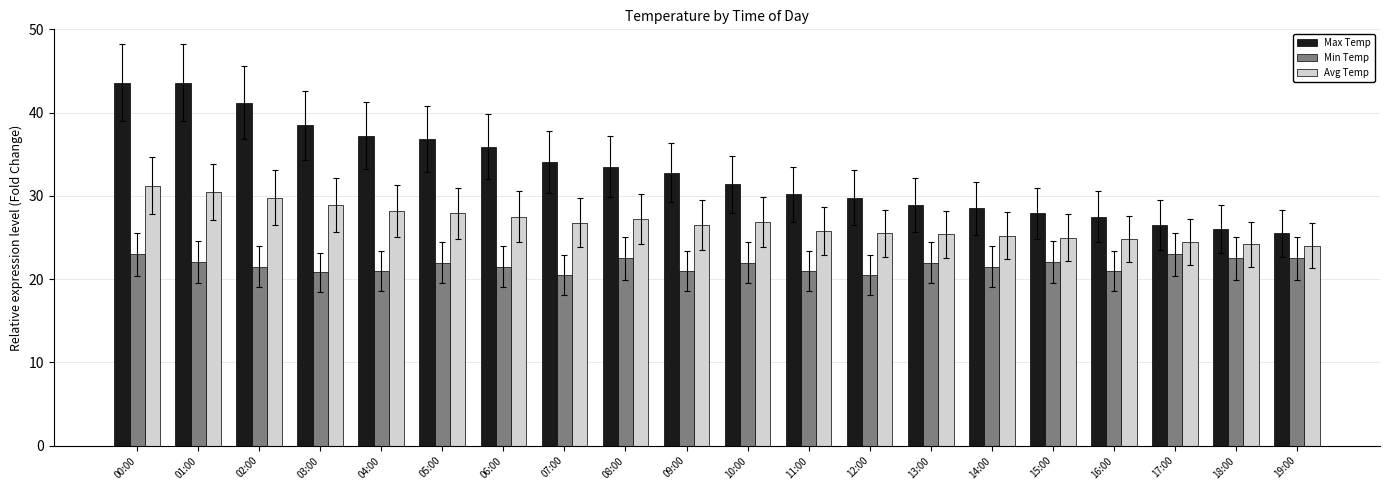

What is the sum of the Avg Temp values at 19:00 and 16:00?

48.8